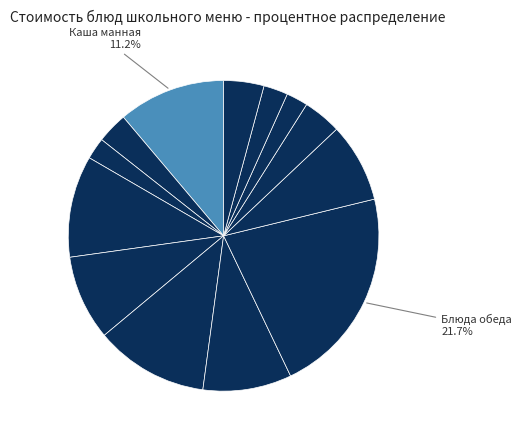

How many slices are in this pie chart?

13